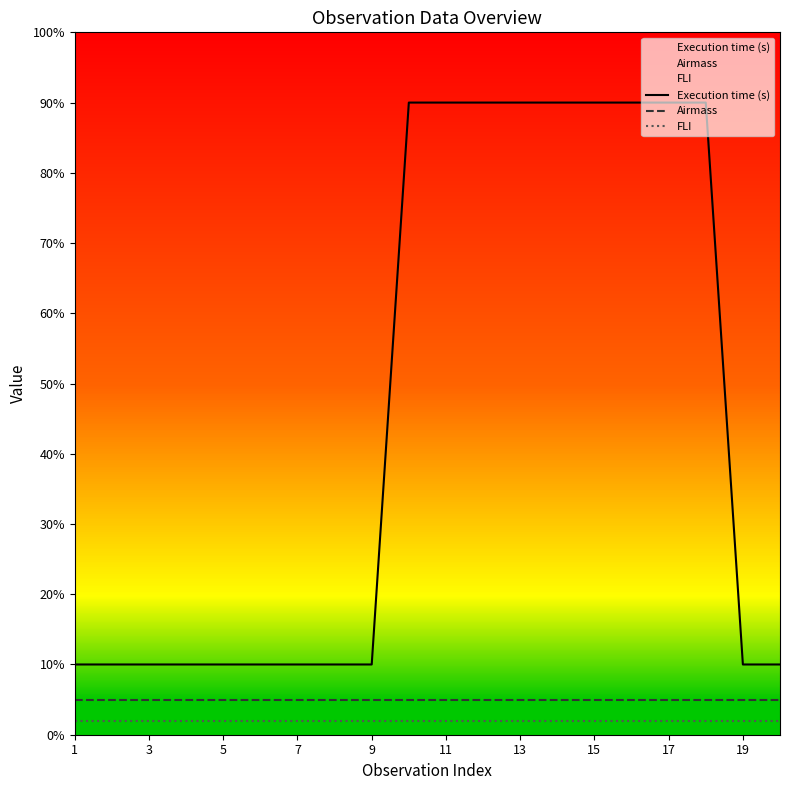

True or false: FLI and Execution time (s) intersect in this chart.

False